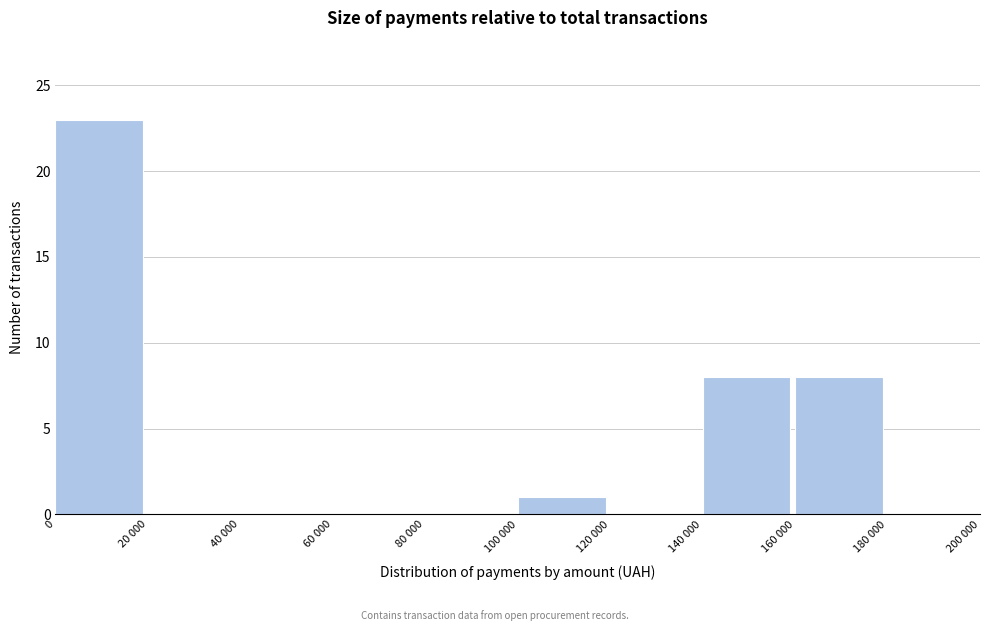

Reading left to right, extract all data points from this chart.

0=23	20 000=0	40 000=0	60 000=0	80 000=0	100 000=1	120 000=0	140 000=8	160 000=8	180 000=0